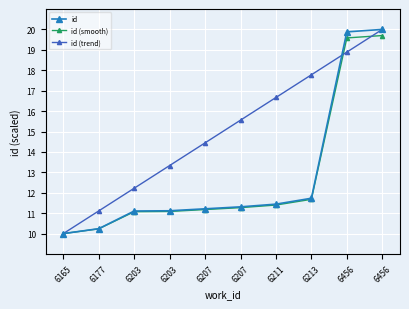

Is it true that id equals 26.5 at 6456?

False